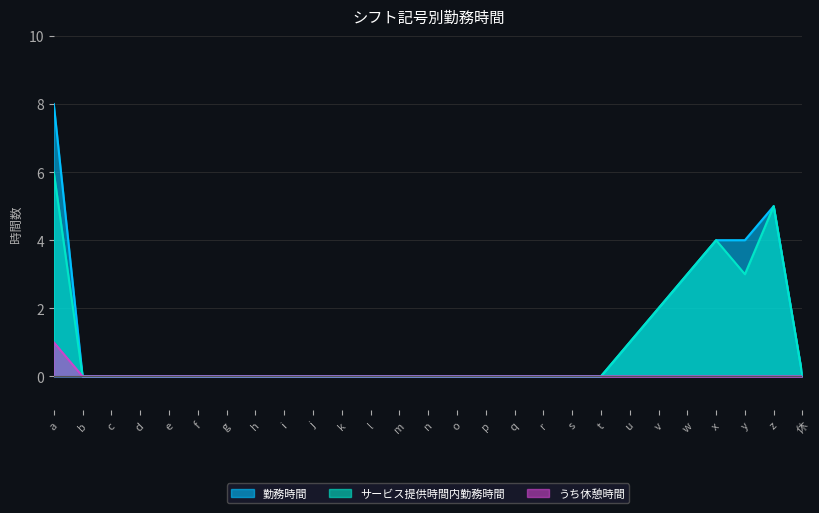

Between a and u, which is larger?

a